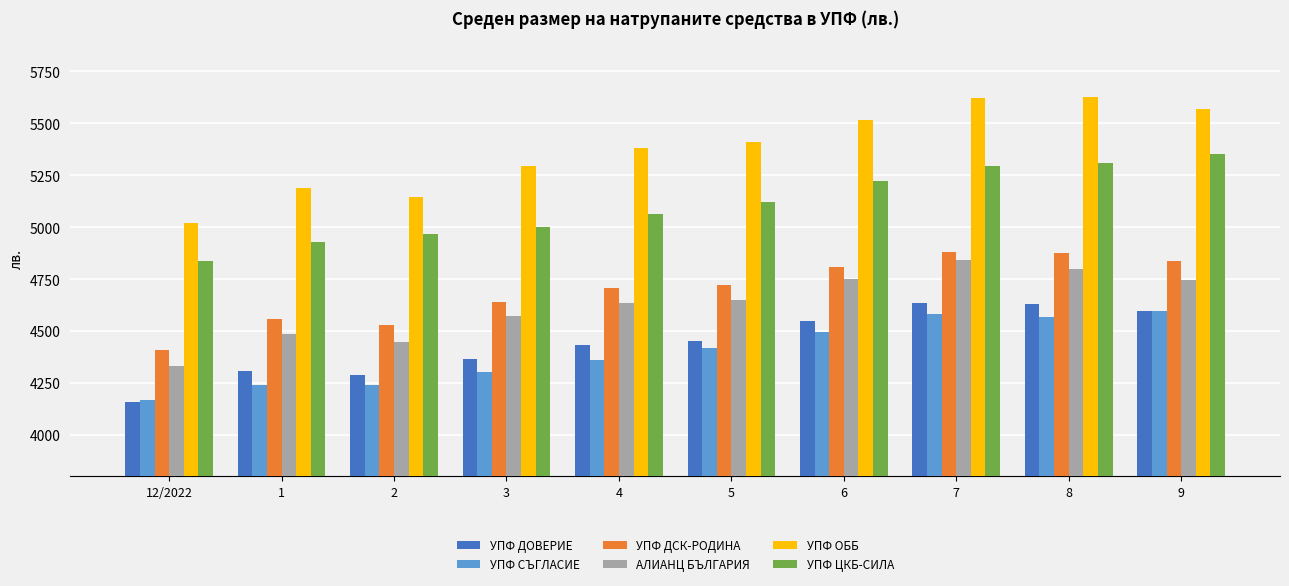

Between 12/2022 and 9, which series saw the biggest shift?

УПФ ОББ